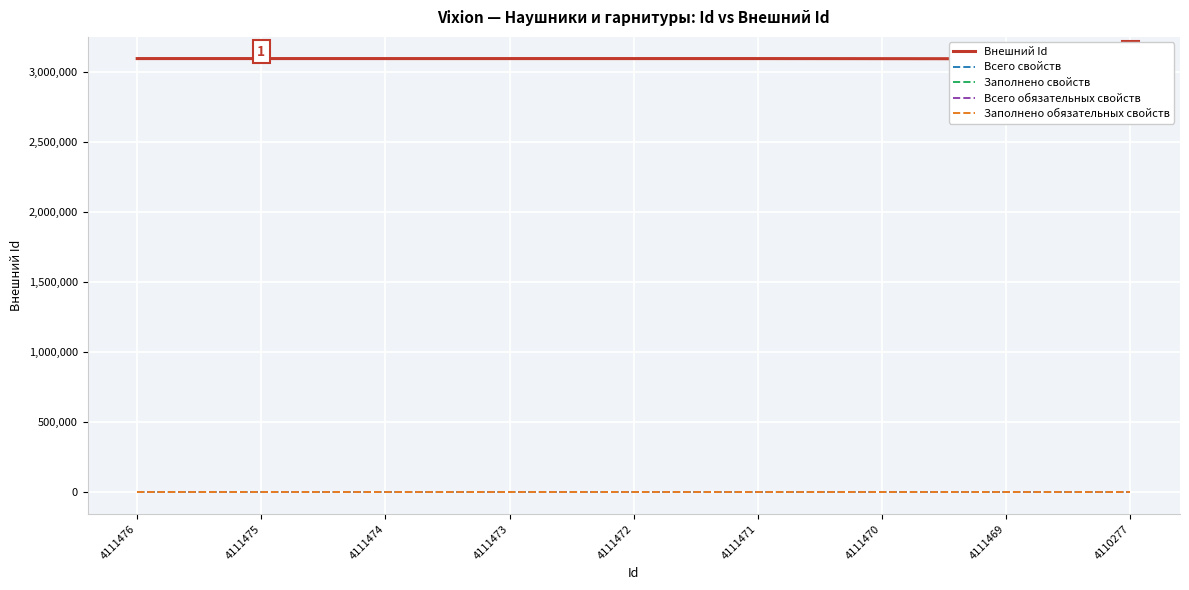

At how many categories does at least one series exceed 570479?

9